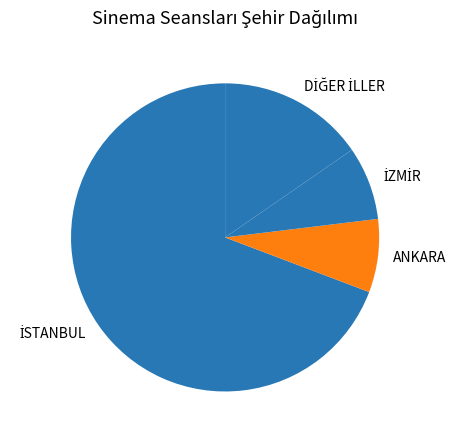

The ANKARA slice represents 15% of the pie. True or false?

False